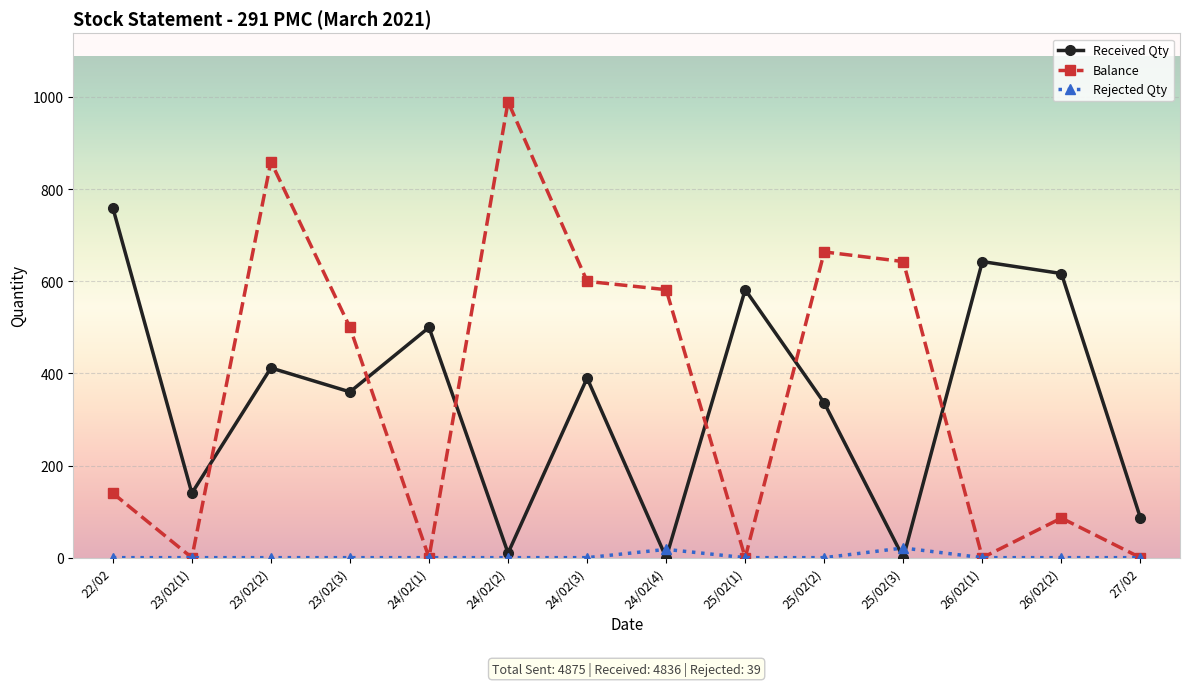

What is the total value across all series at 25/02(3)?

664